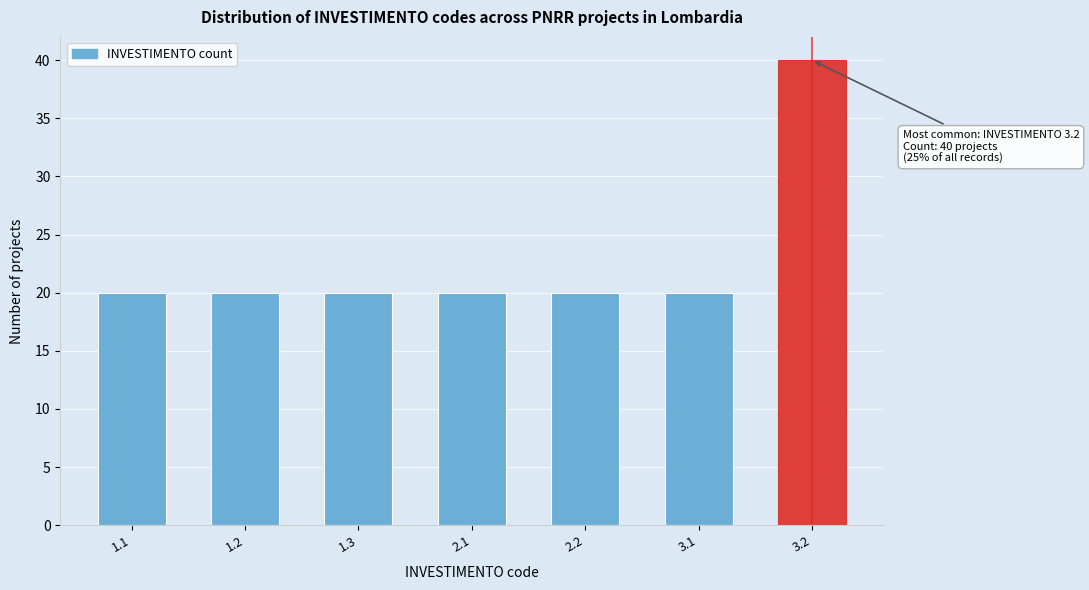

Reading left to right, transcribe all the data shown in this chart.

20	20	20	20	20	20	40